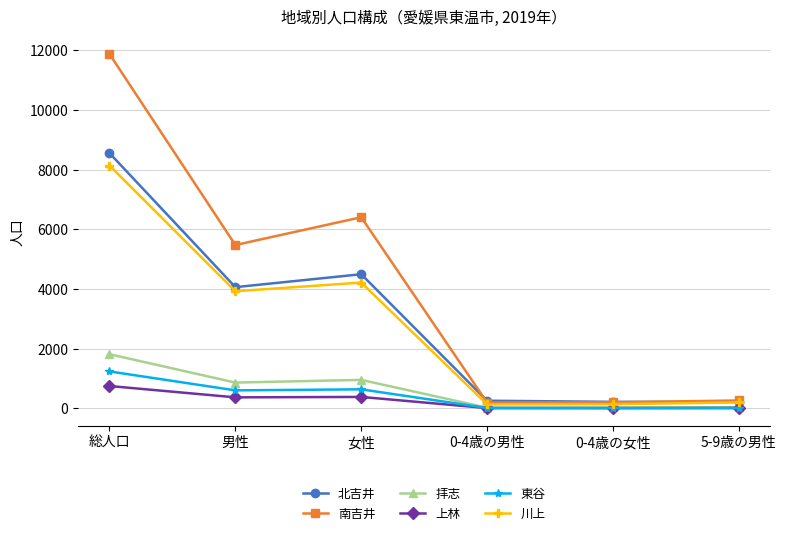

Where is 川上 nearest to the value 4133?

女性